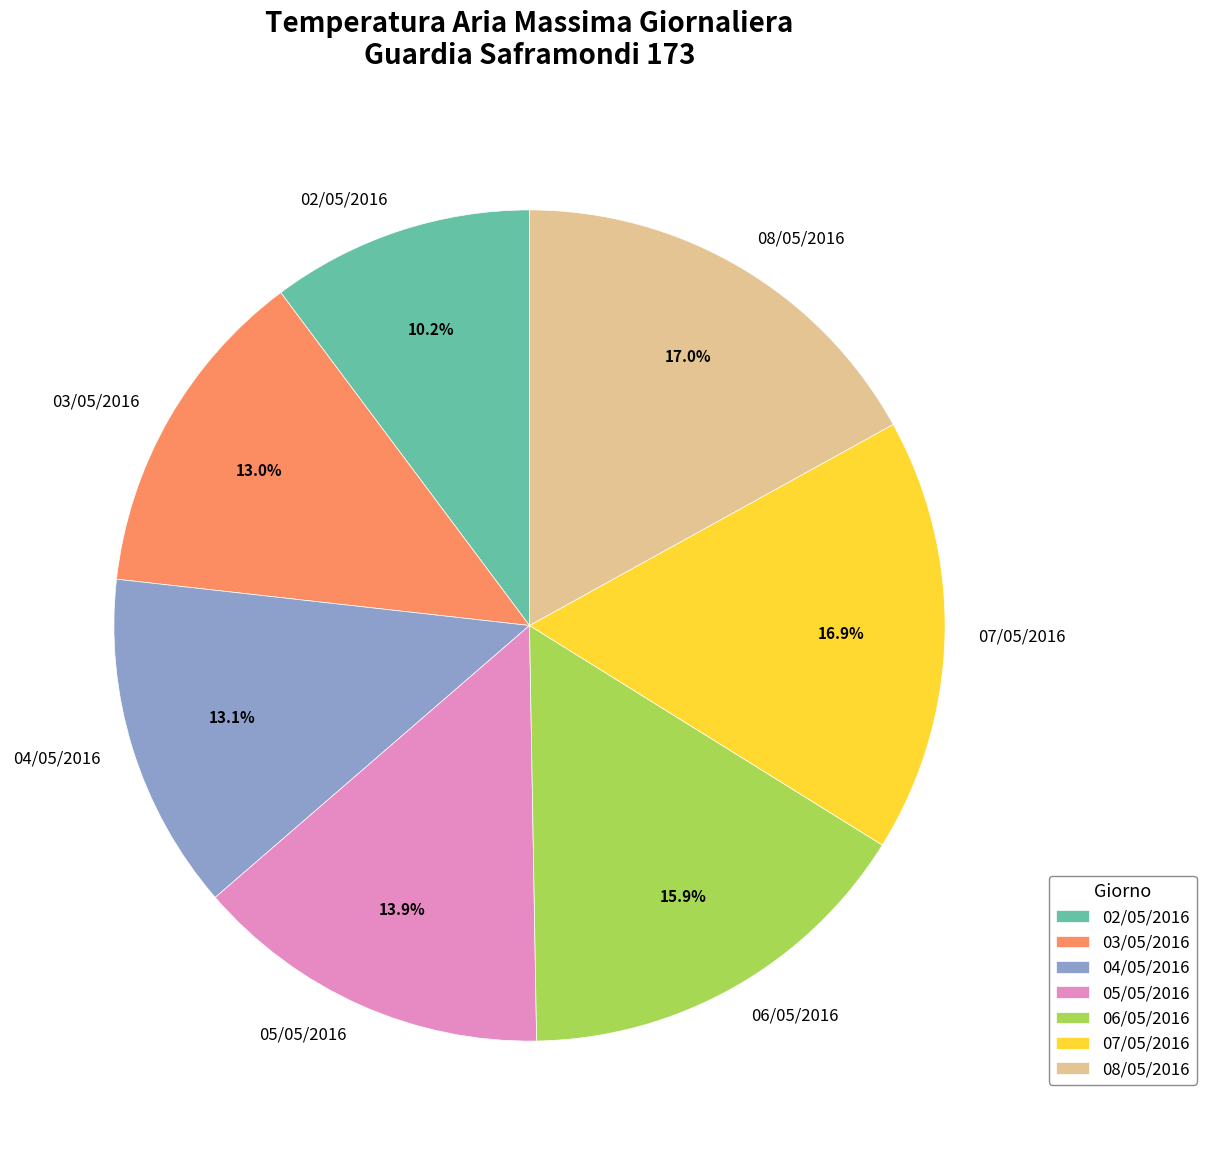

What is the ratio of the value at 08/05/2016 to the value at 04/05/2016?

1.3